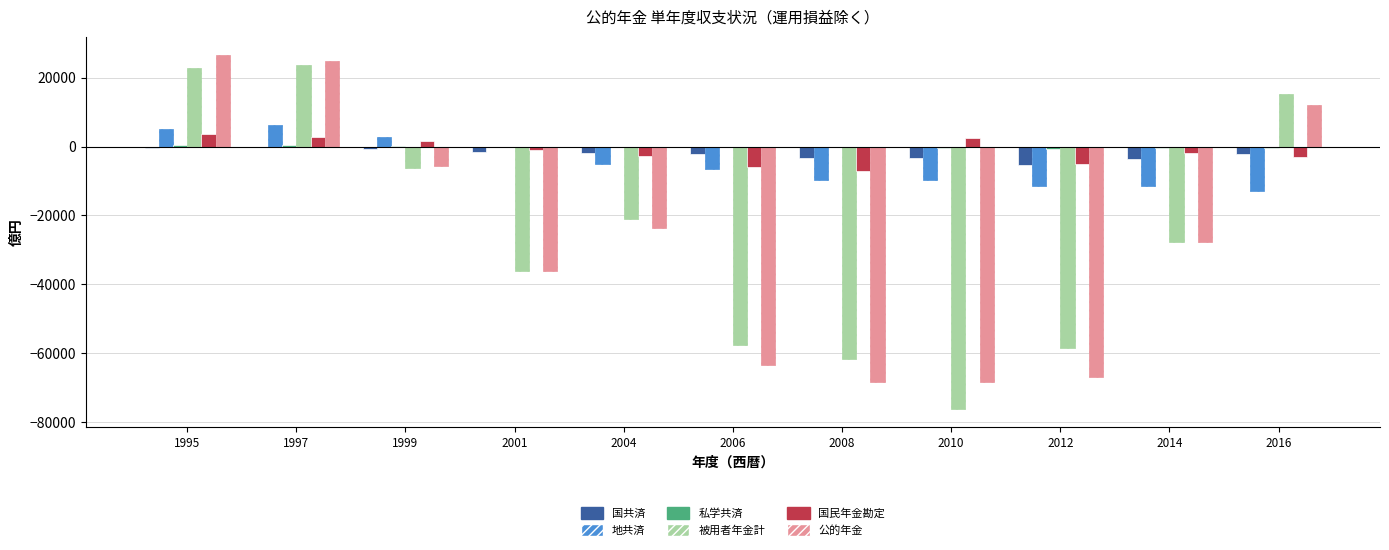

What is the greatest value displayed?

26730